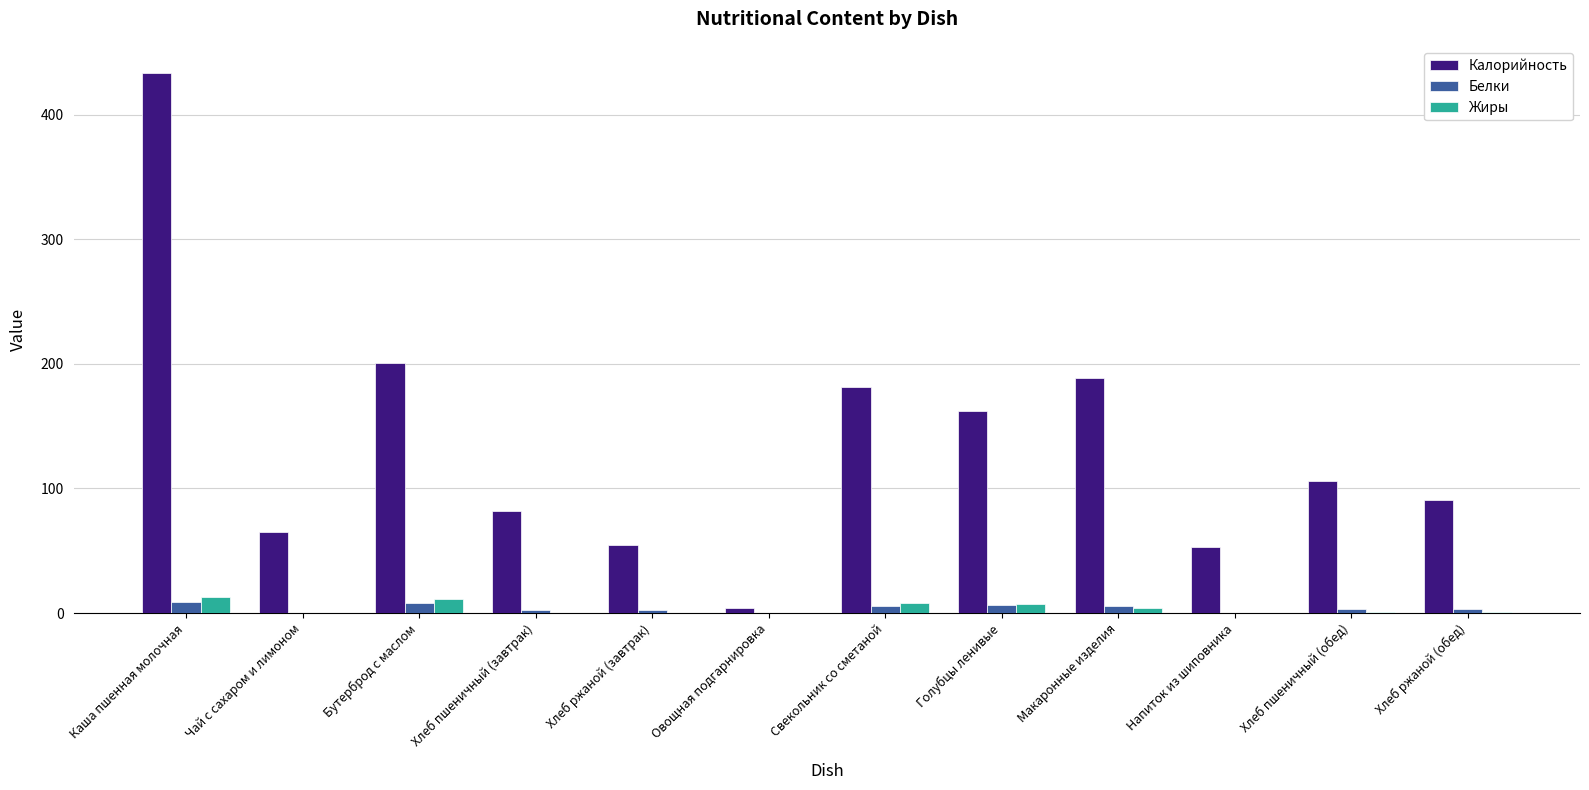

At which category does the chart reach its peak across all series?

Каша пшенная молочная